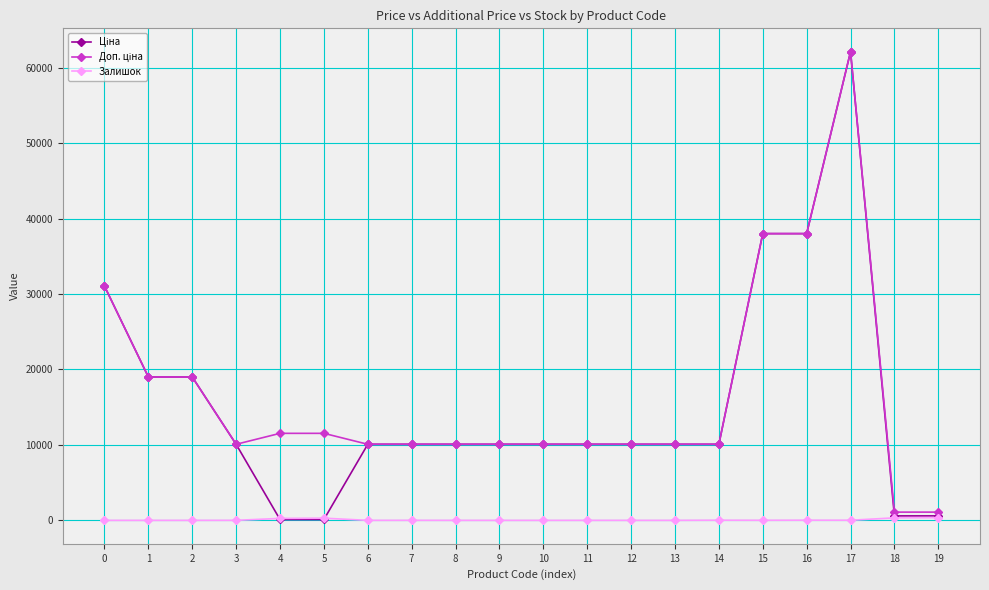

At which category is the sum across all series the highest?

17